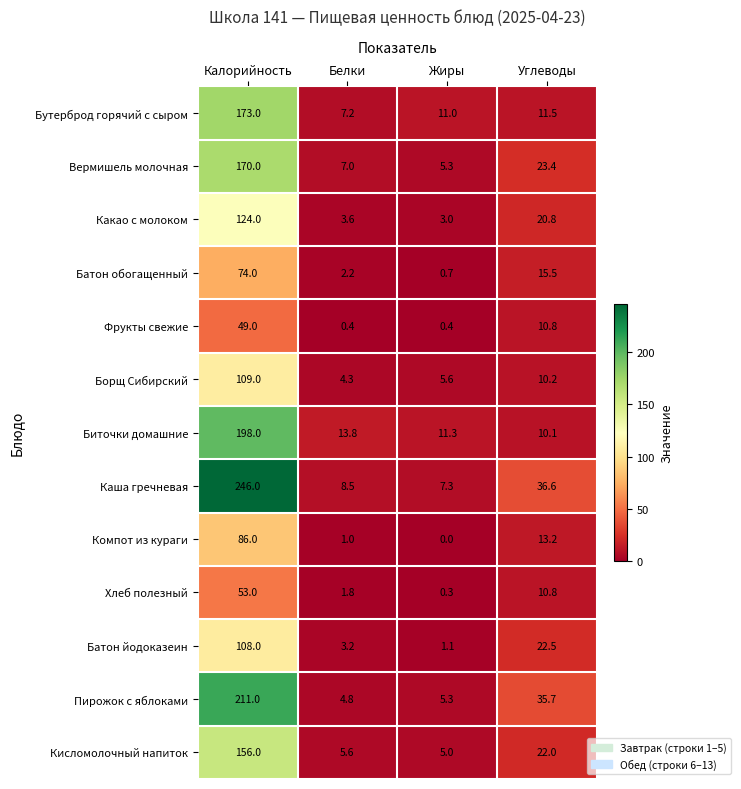

Read the Фрукты свежие value at Белки.

0.4